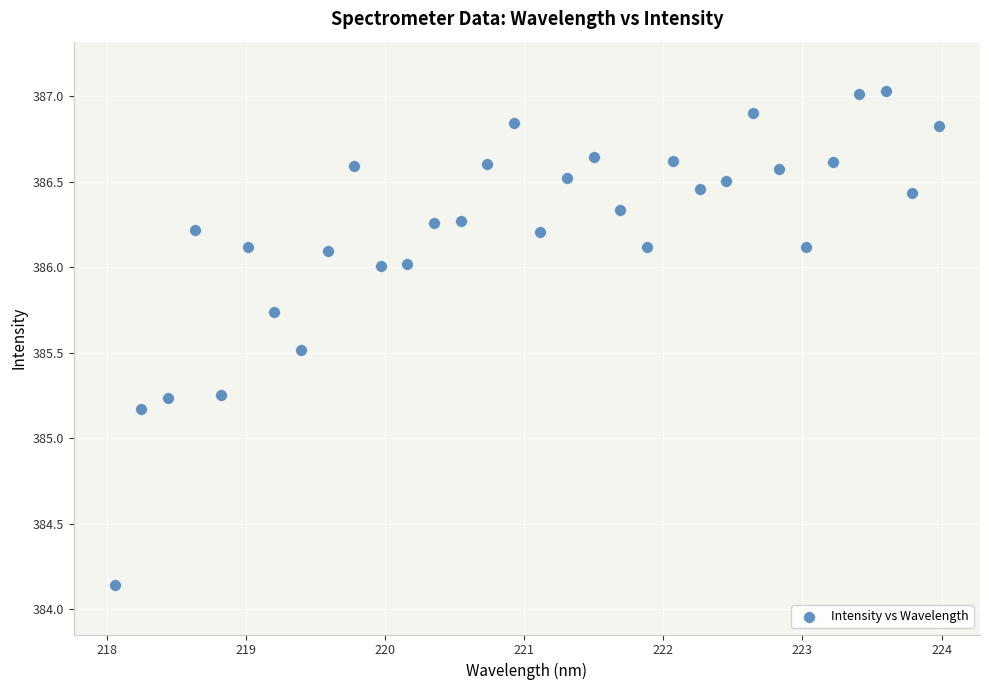

What is the range of X values (max minus min)?

5.9